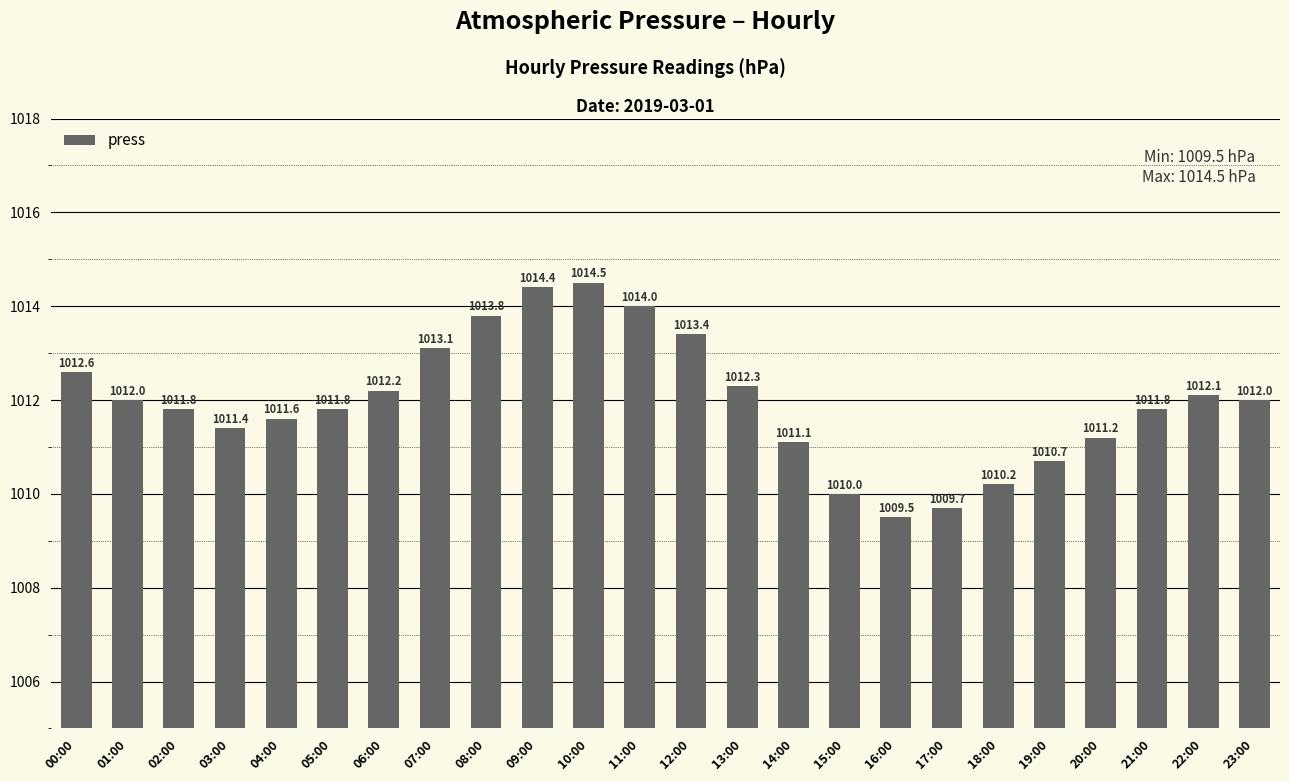

Are the bars grouped side by side (vs. stacked)?

No